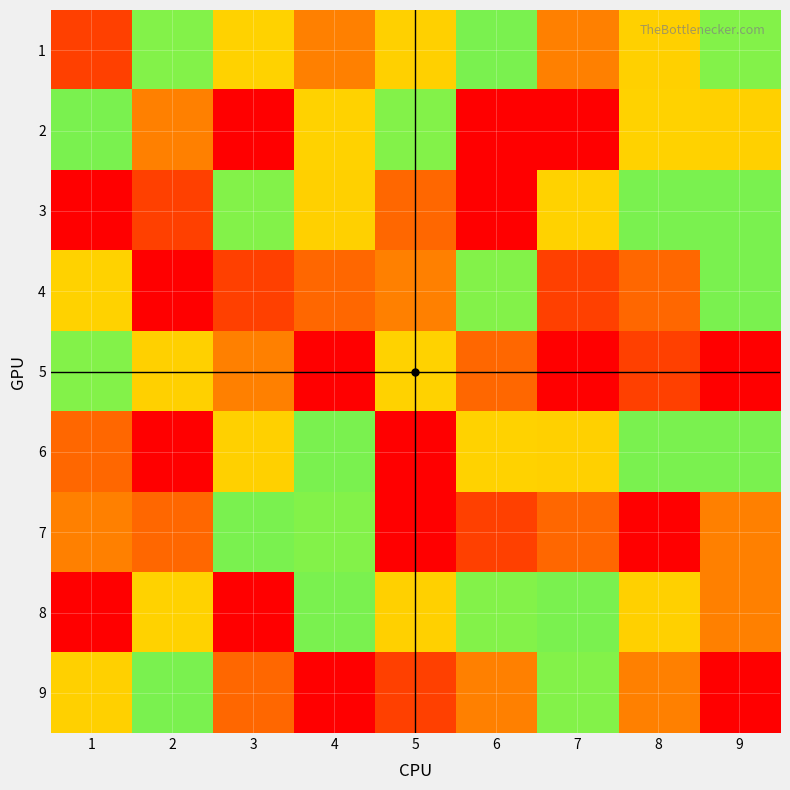

At how many categories does at least one series exceed 4?

9